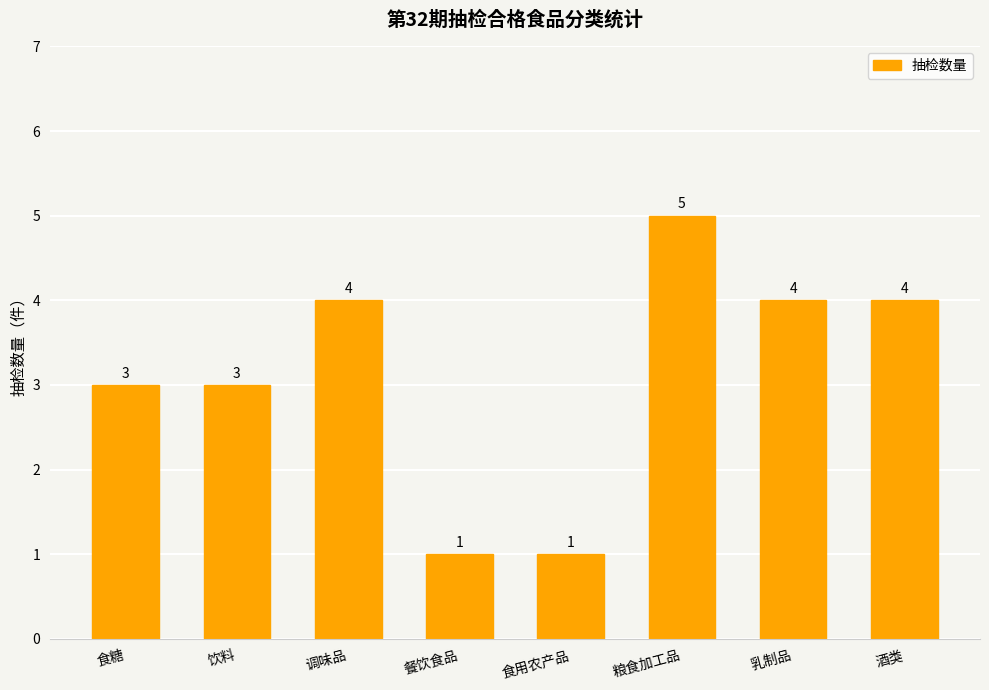

What is the label of the 4th bar from the right?

食用农产品